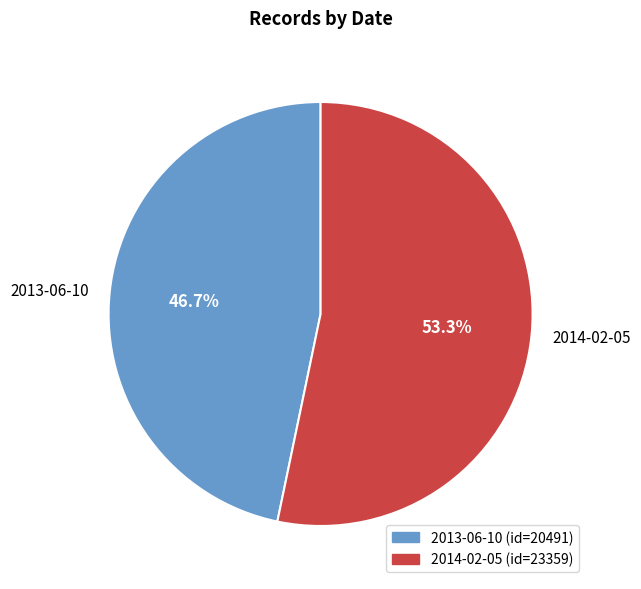

The 2014-02-05 slice represents 64% of the pie. True or false?

False